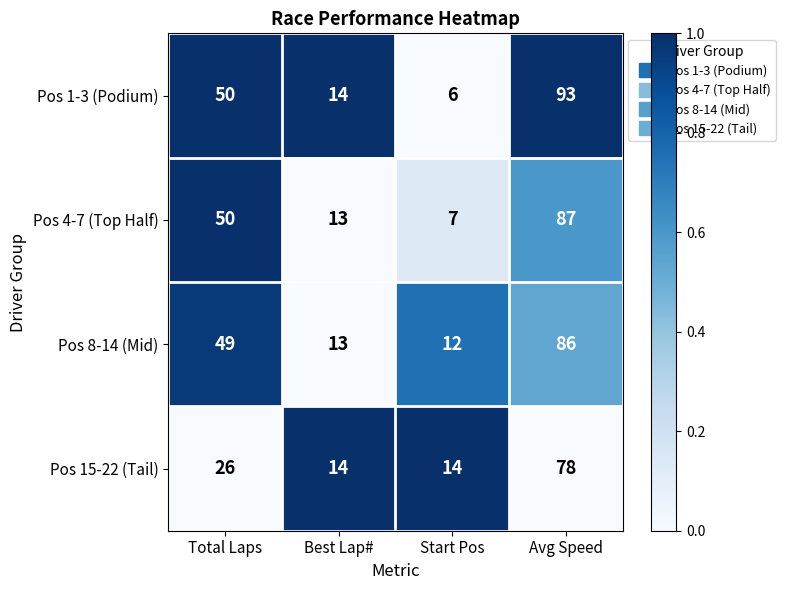

Which series has the largest total across all categories?

Pos 1-3 (Podium)